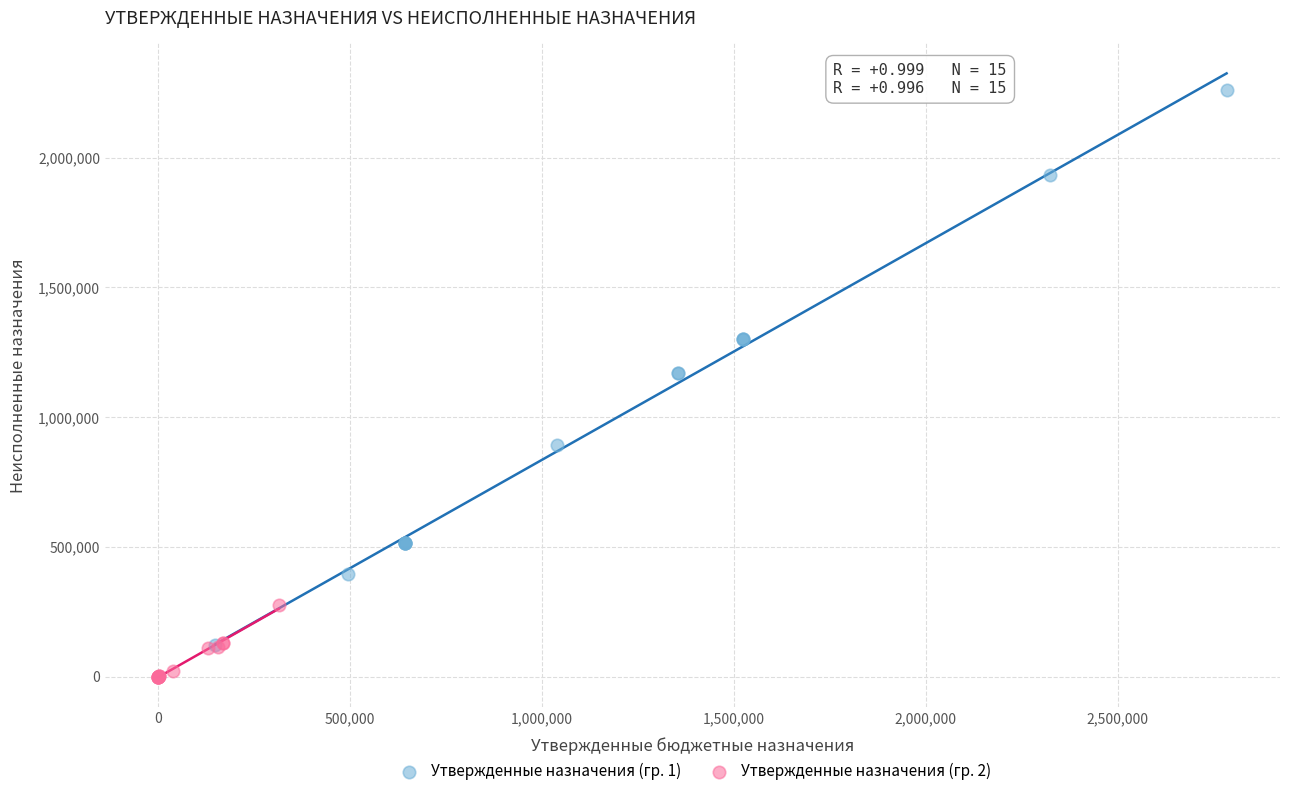

Which series reaches the maximum Y coordinate?

Утвержденные назначения (гр. 1)